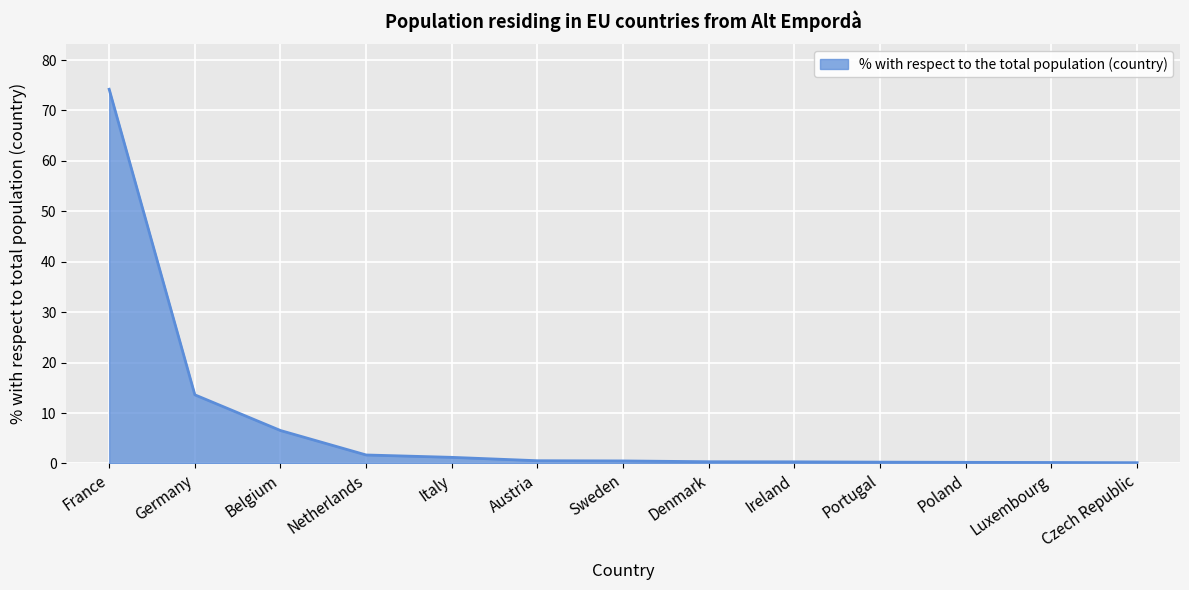

Which label corresponds to the largest value in the chart?

France